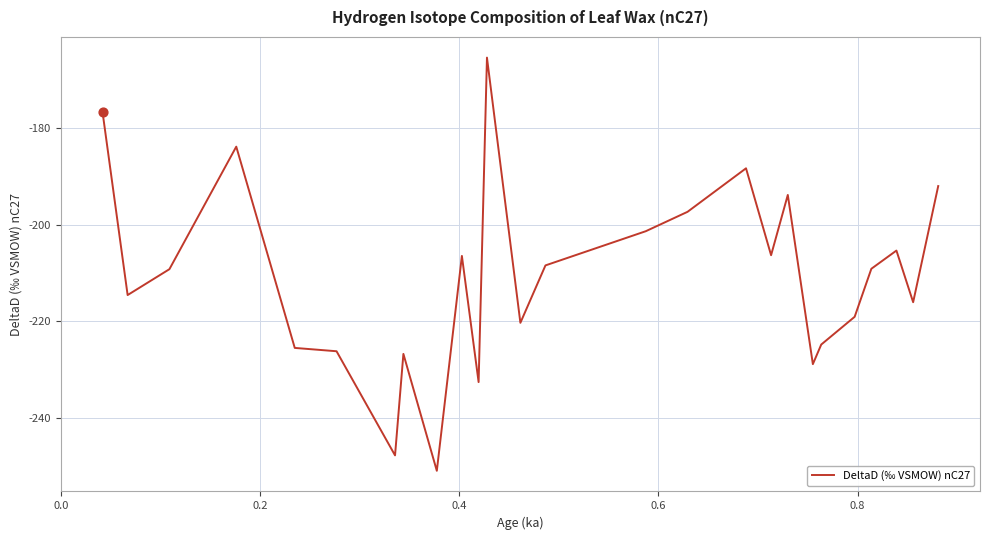

What is the minimum value shown in the chart?

-250.9